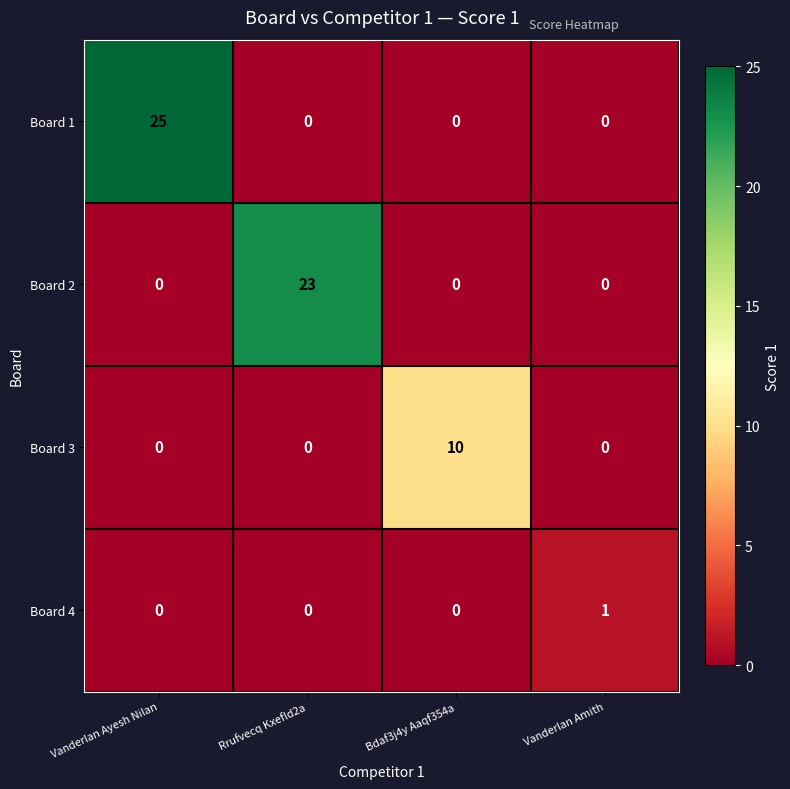

What is the difference between the Board 2 values at Bdaf3j4y Aaqf354a and Rrufvecq Kxefld2a?

23